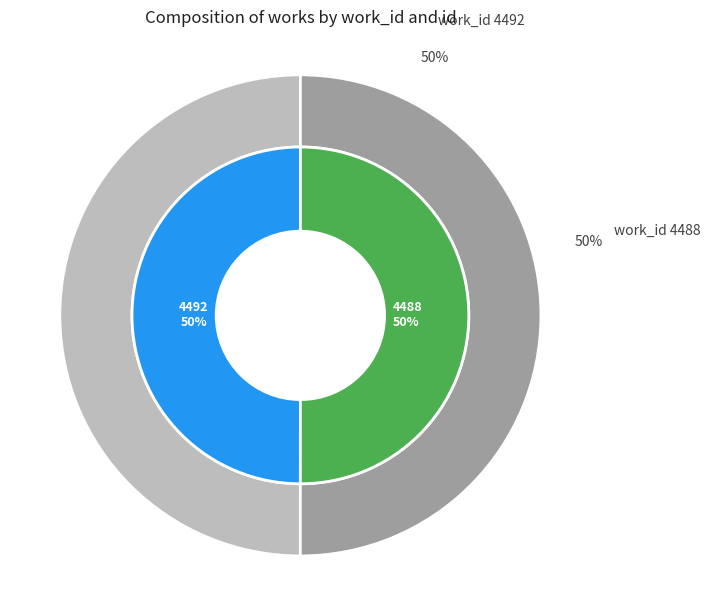

Rank the categories by value from highest to lowest.

4488, 4492